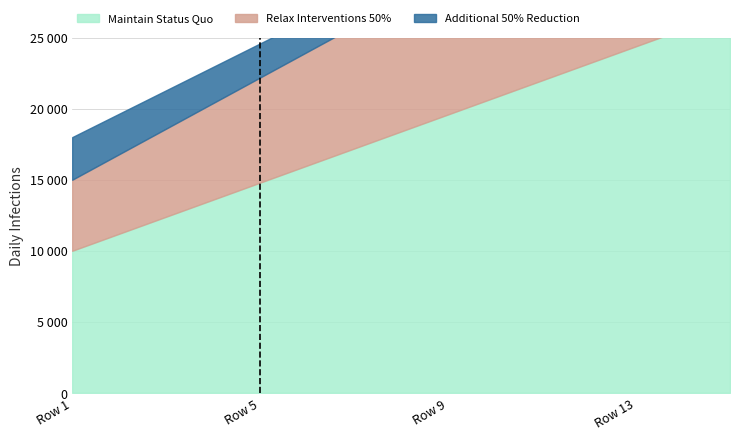

True or false: Relax Interventions 50% has more than 0 points higher than both neighbors.

False